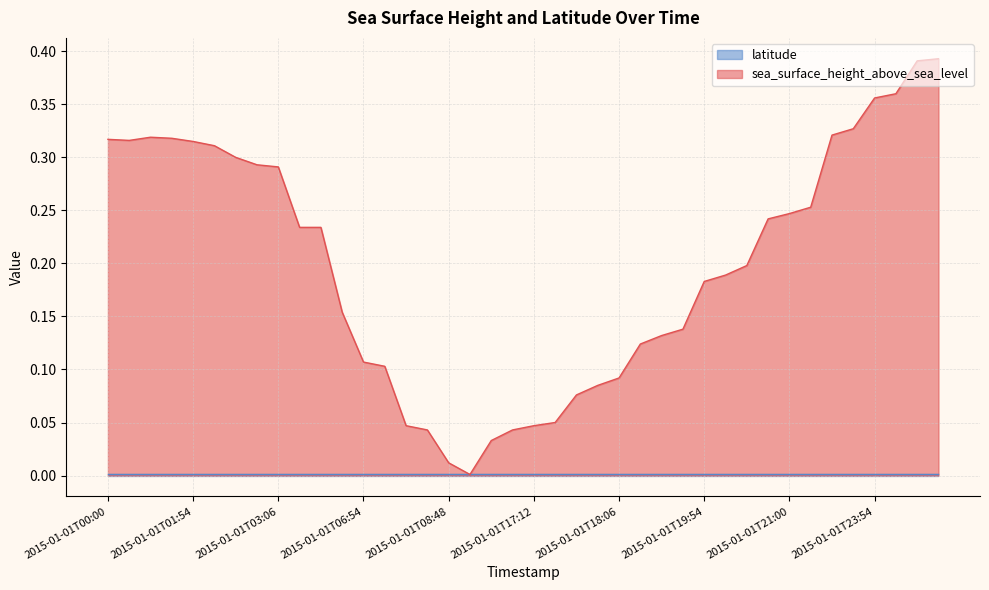

Reading left to right, list all the values displayed in this chart.

0.3	0.3	0.3	0.3	0.3	0.3	0.3	0.3	0.3	0.2	0.2	0.2	0.1	0.1	0.0	0.0	0.0	0.0	0.0	0.0	0.0	0.1	0.1	0.1	0.1	0.1	0.1	0.1	0.2	0.2	0.2	0.2	0.2	0.3	0.3	0.3	0.4	0.4	0.4	0.4